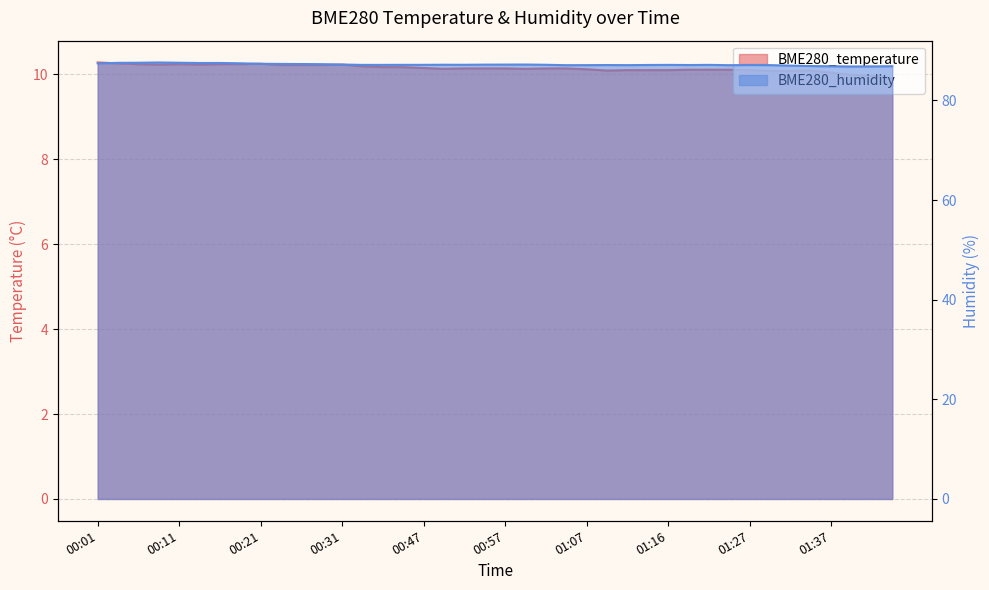

What are all the series names shown in the legend?

BME280_temperature, BME280_humidity